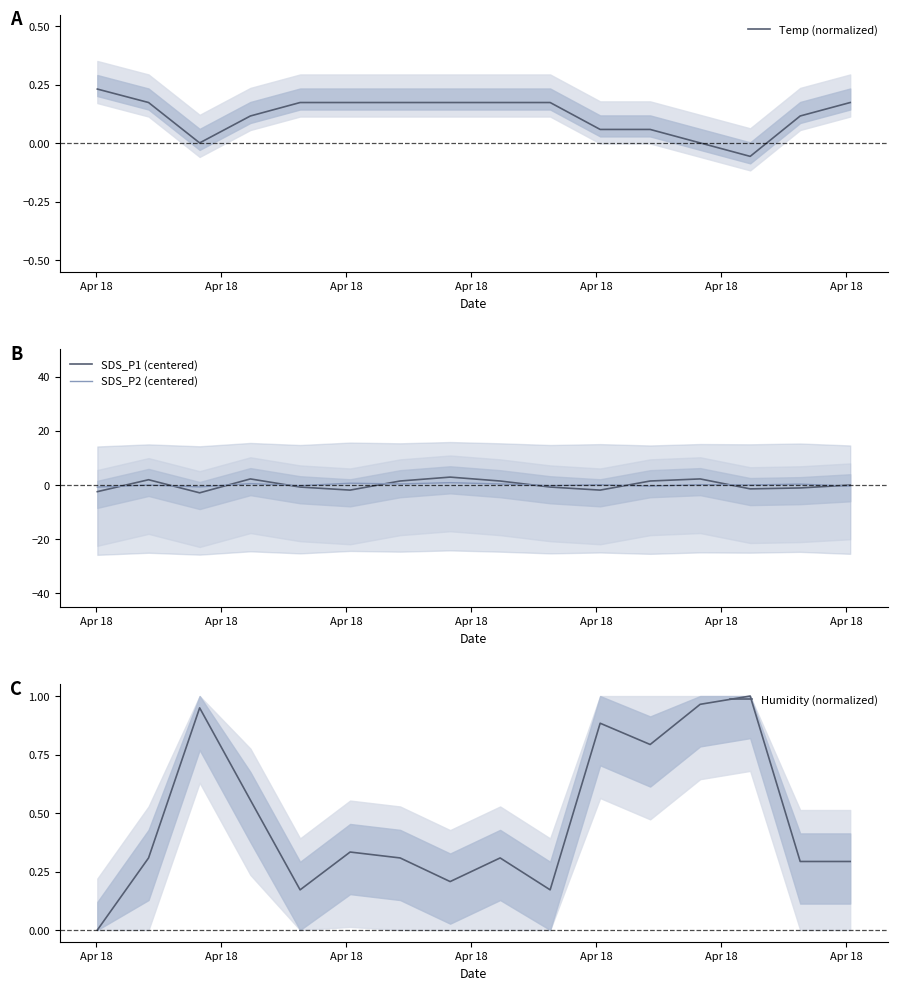

True or false: Temp (normalized) has more than 0 interior local peaks.

False